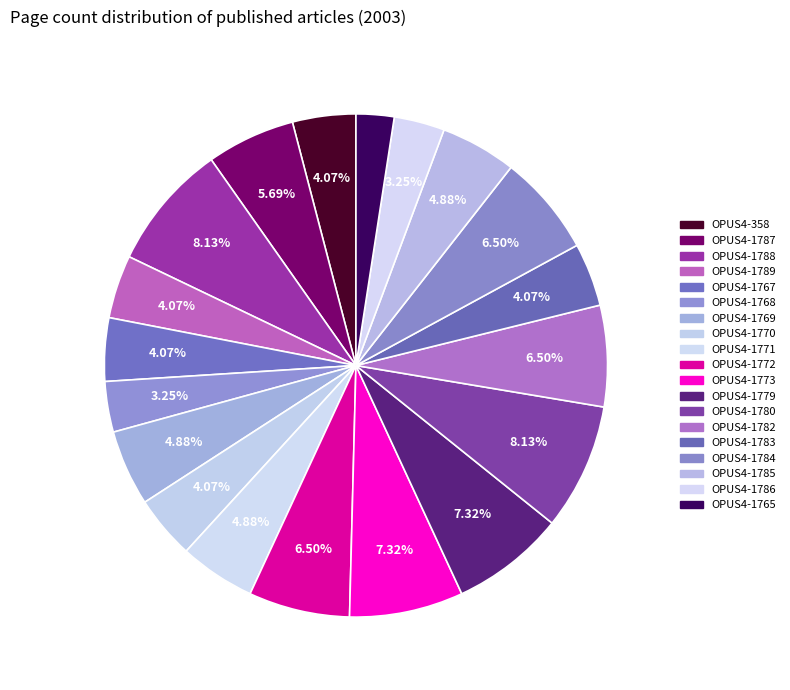

What is the largest slice in the pie chart?

OPUS4-1788